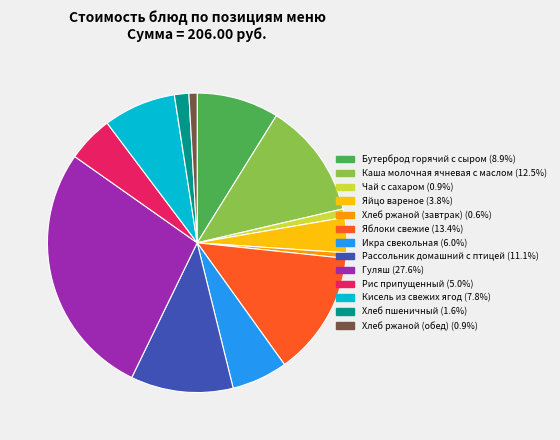

Does Хлеб ржаной (завтрак) account for over 50% of the chart?

No